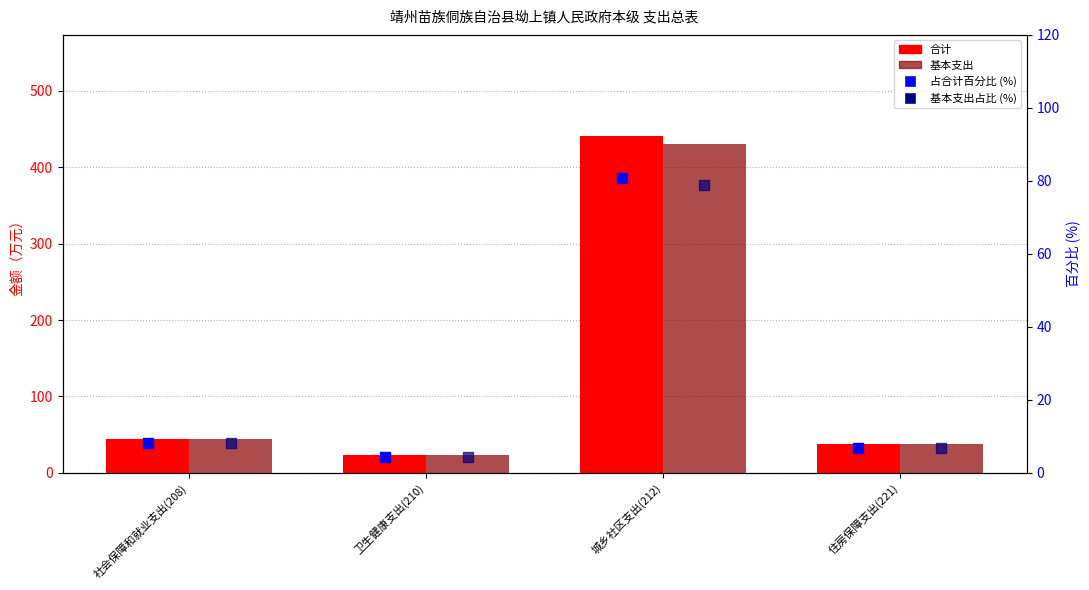

What are all the series names shown in the legend?

合计, 基本支出, 占合计百分比 (%), 基本支出占比 (%)